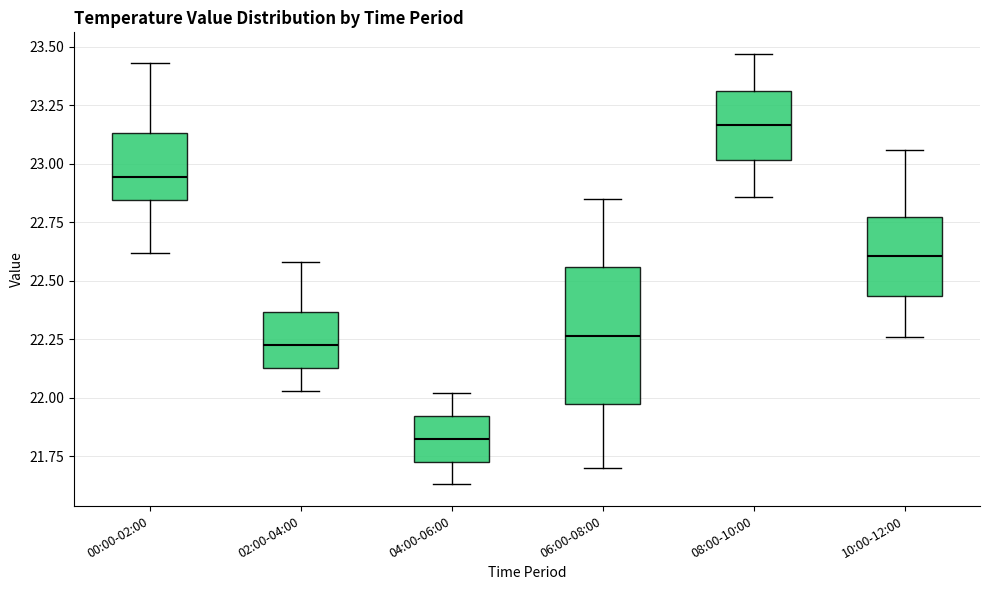

Where does the lower whisker of the box for 08:00-10:00 end on the y-axis? The values are not printed on the chart, so give them approximately, as read against the axis.

22.85